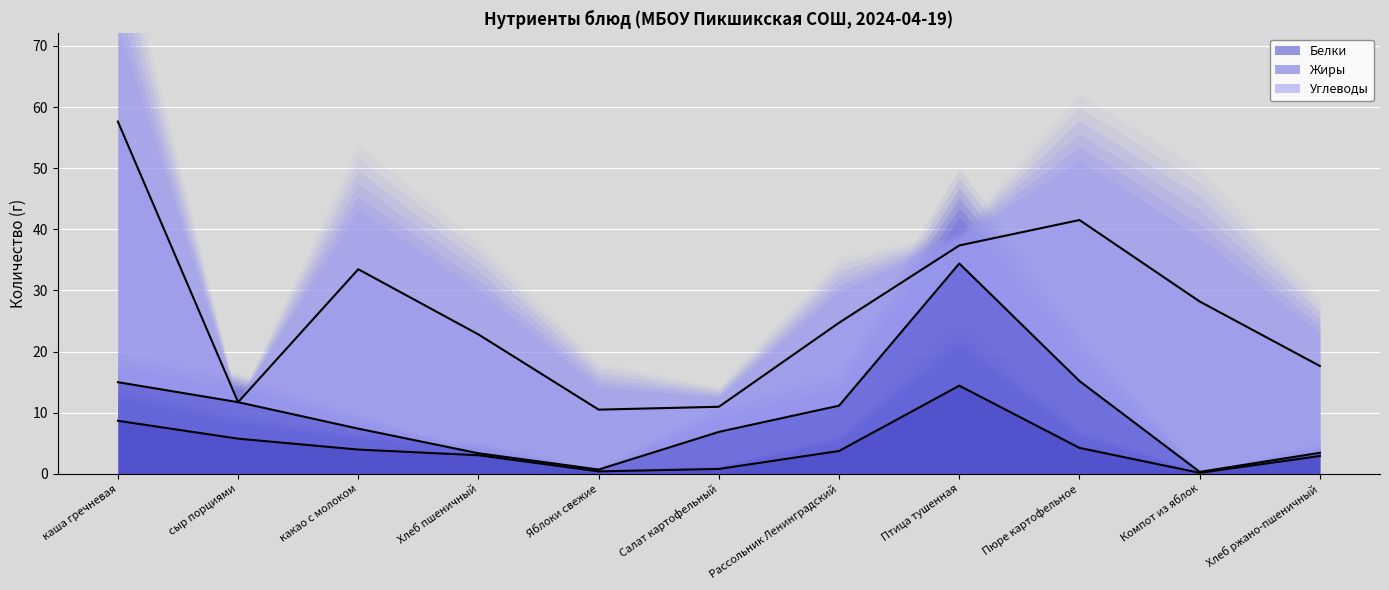

What is the sum of all Жиры values?

61.4